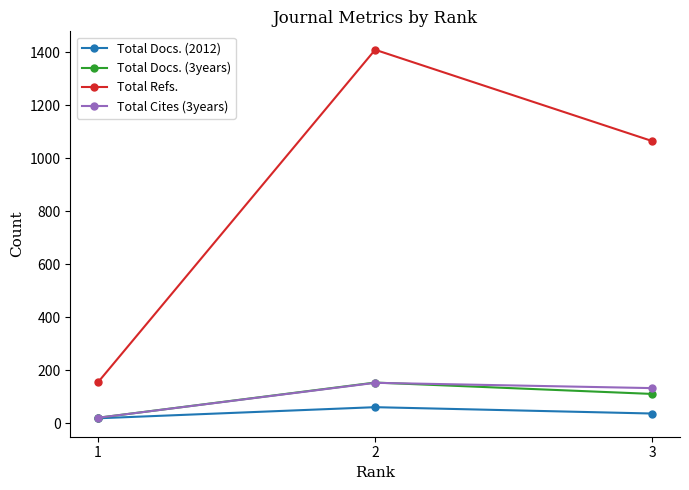

Does the chart have visible grid lines?

No